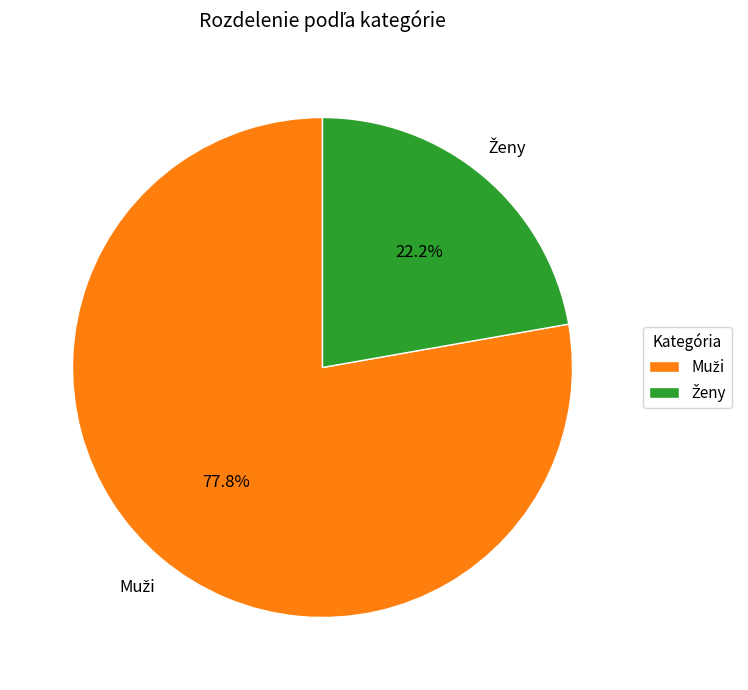

To the nearest percent, what is the difference between the largest and smallest slice percentages?

56%